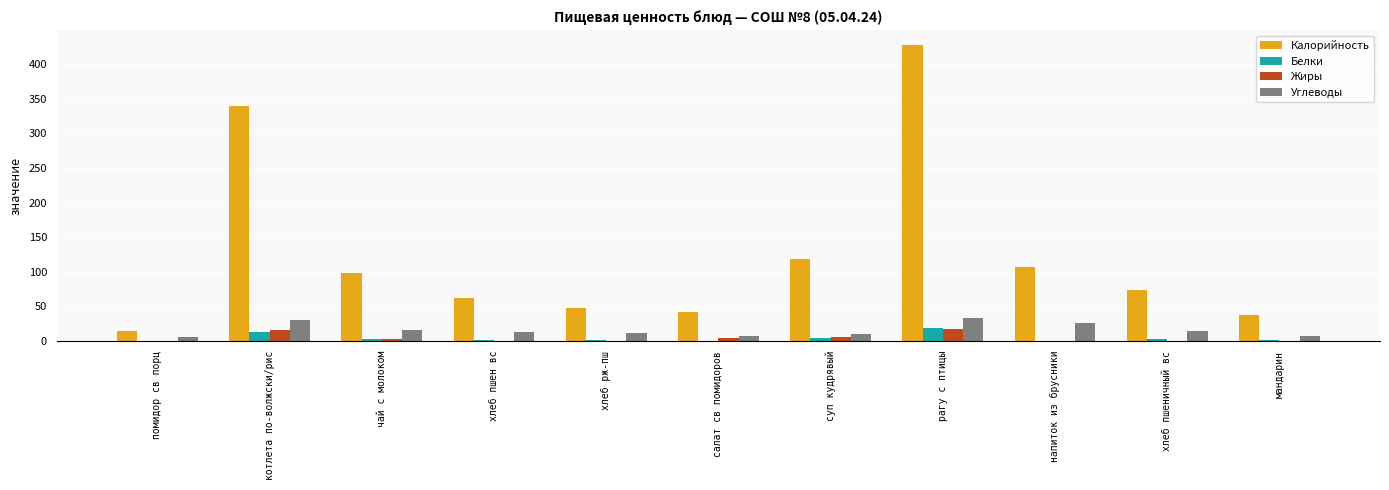

Between салат св помидоров and суп кудрявый, which series saw the biggest shift?

Калорийность